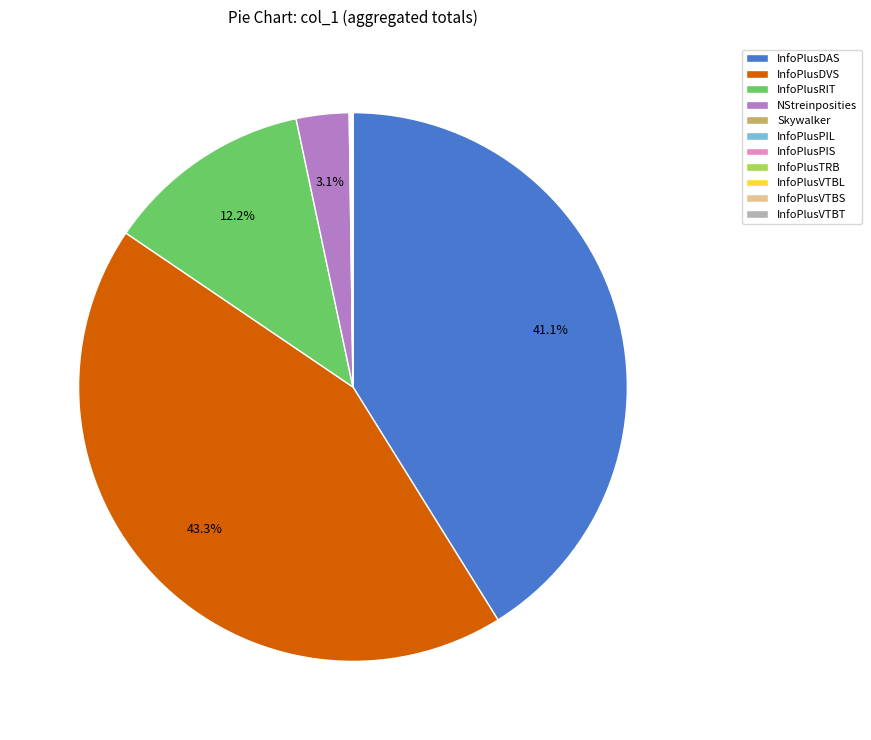

What portion of the pie excludes InfoPlusRIT?

87.8%